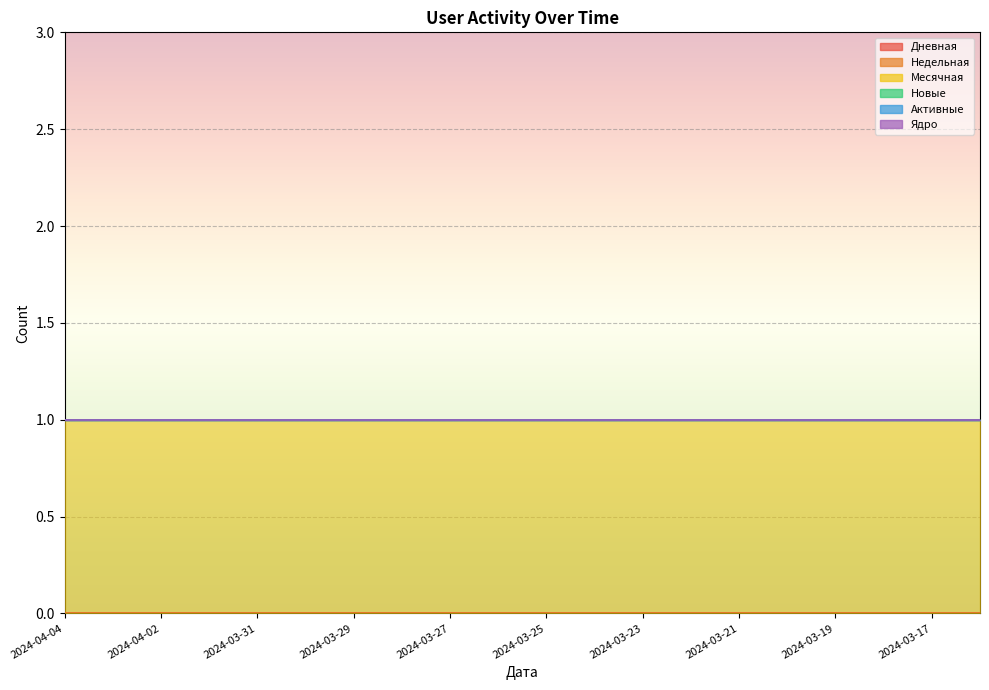

Which category has the highest value in the Месячная series?

2024-04-04